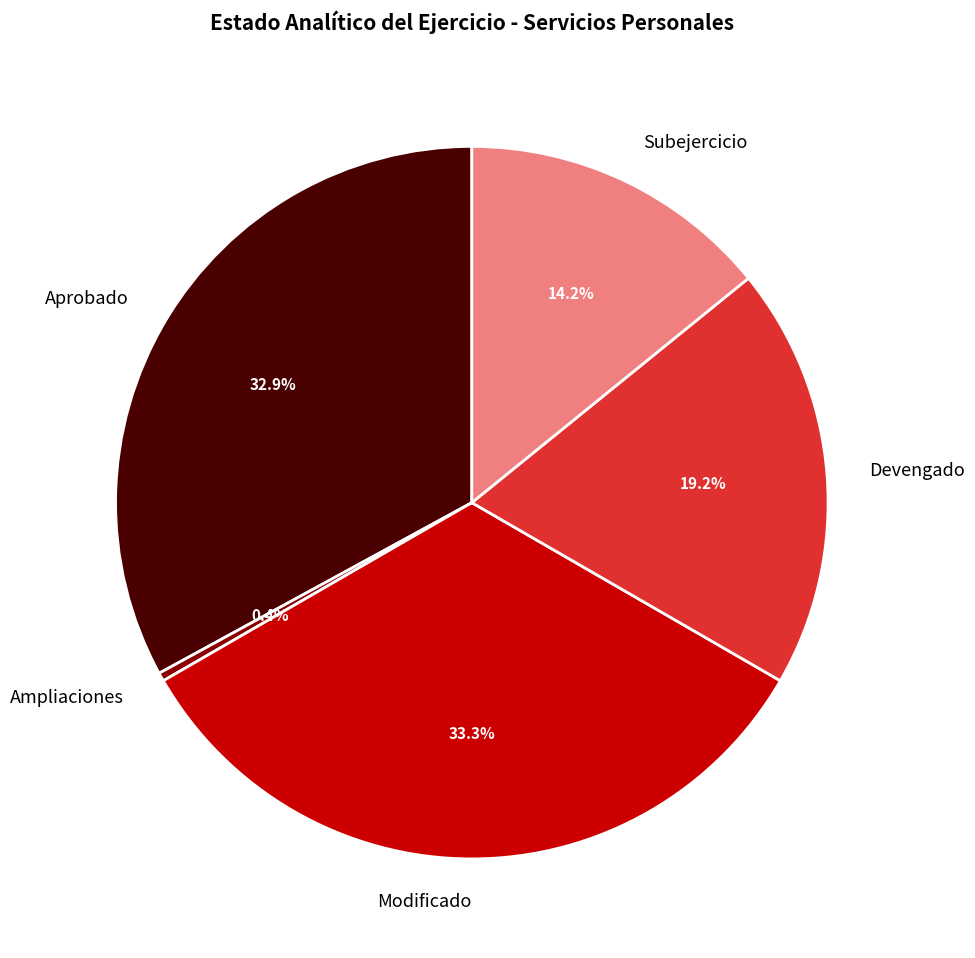

Is the sum of Ampliaciones and Modificado greater than half?

No